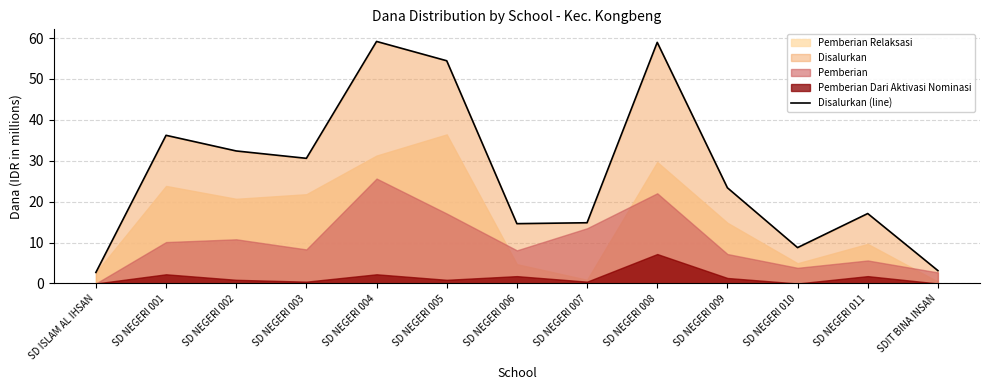

What is the difference between the maximum and second lowest values?

56.0